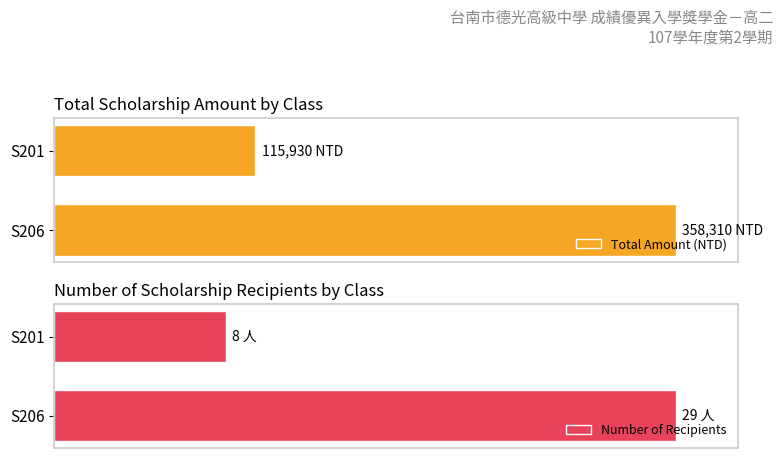

Are the bars horizontal?

Yes